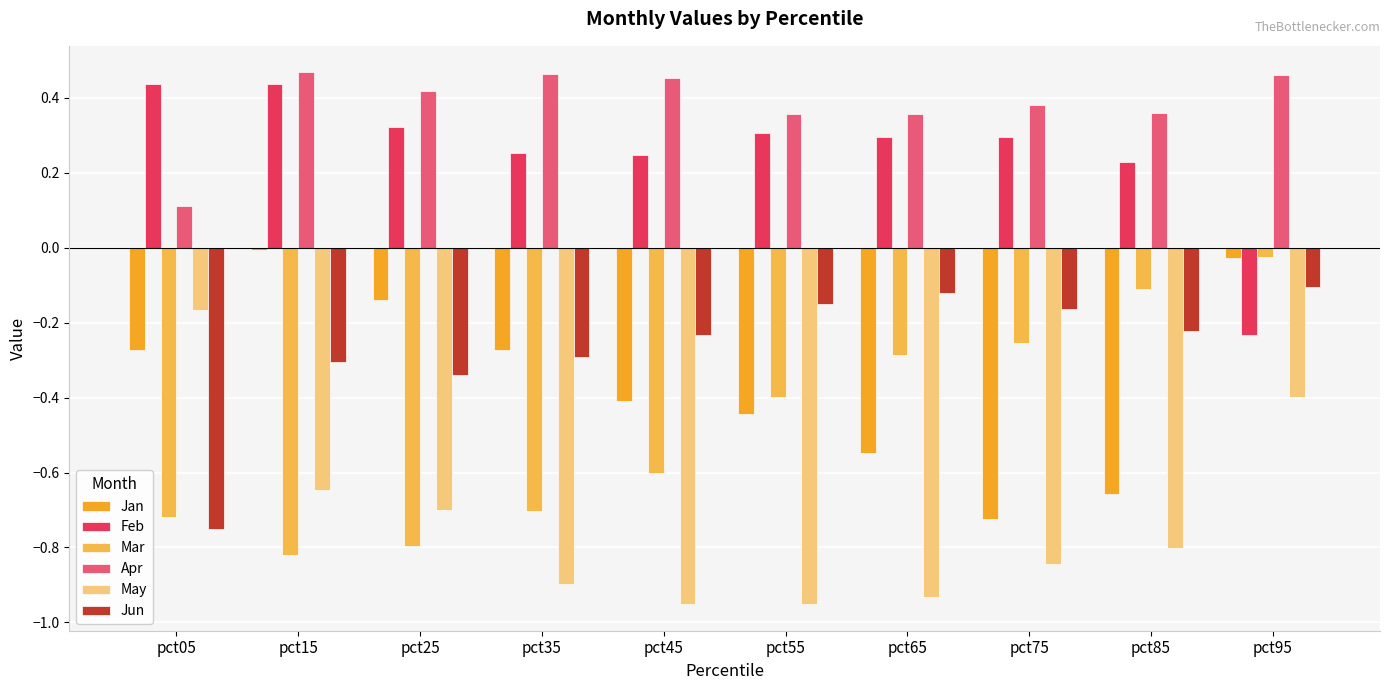

Does the chart contain stacked bars?

No